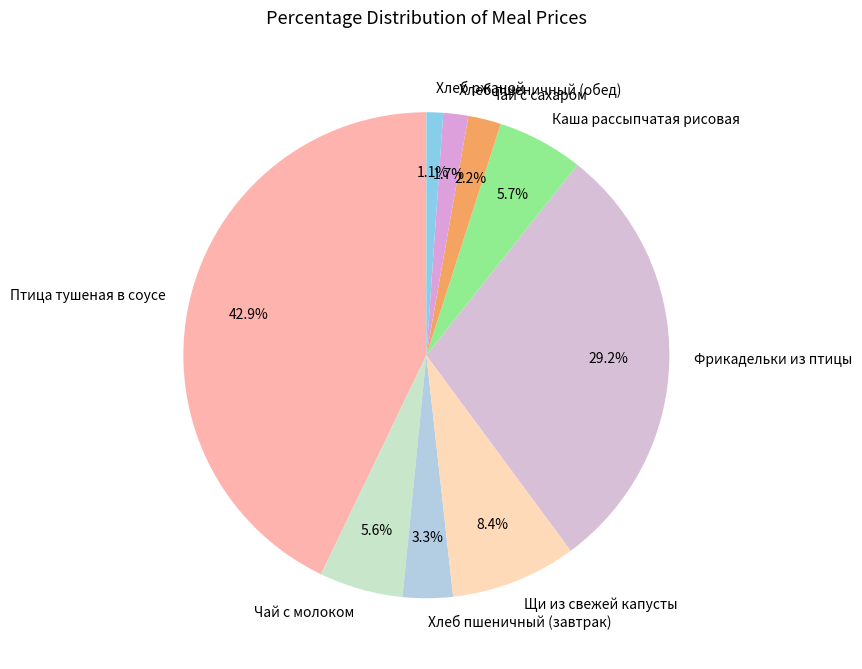

How much of the chart is everything except Хлеб пшеничный (завтрак)?

96.7%